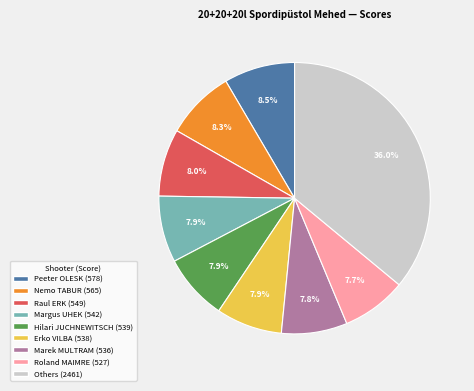

Does any single category account for the majority?

No